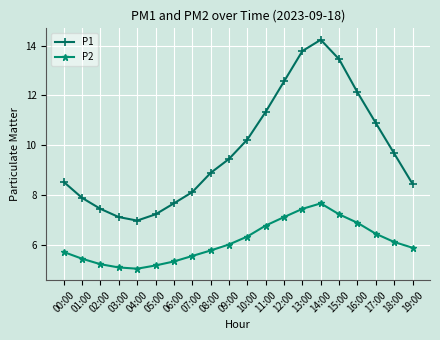

How many interior local peaks does the P2 series have?

1